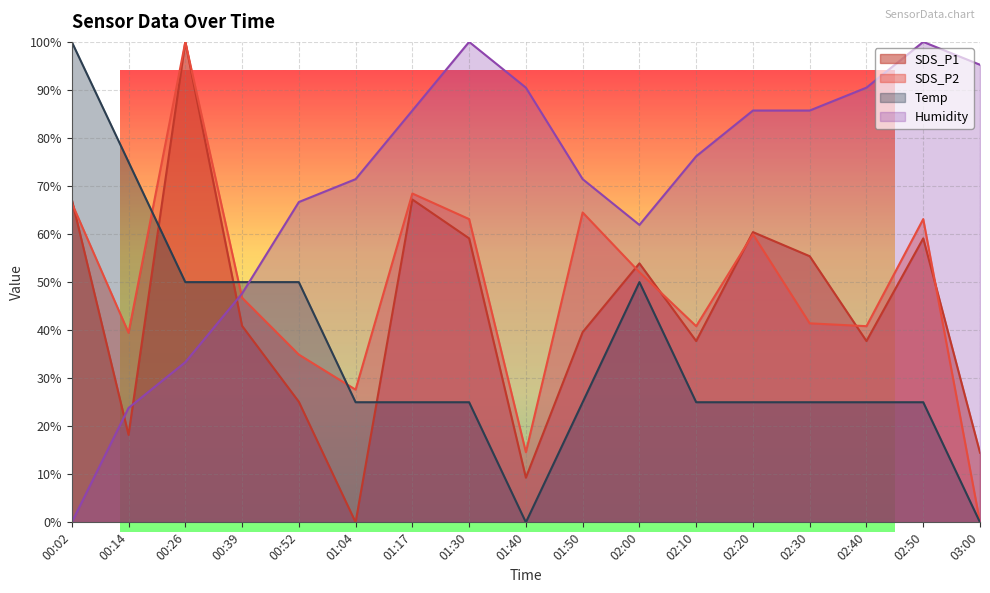

What is the value of the Temp point at the 16th from the left?

25.0